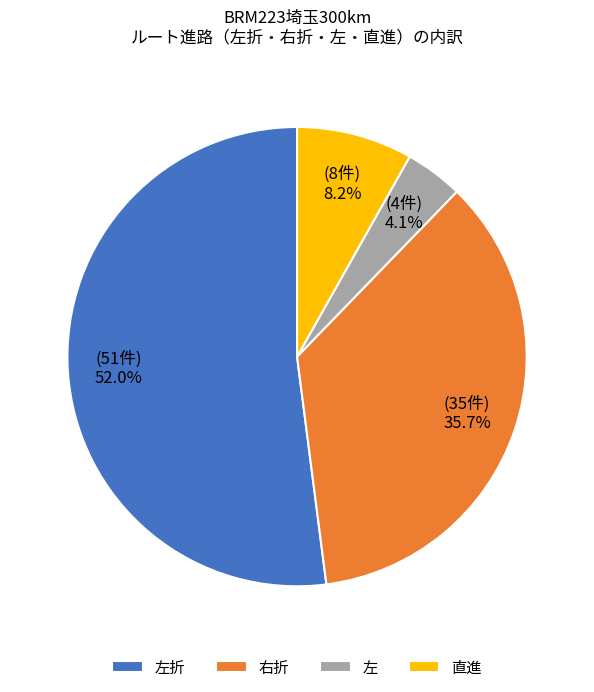

What percentage is NOT represented by 右折?

64.3%